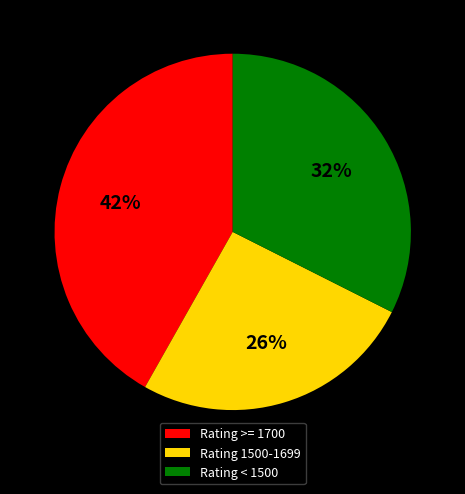

Which slice is the largest?

Rating >= 1700